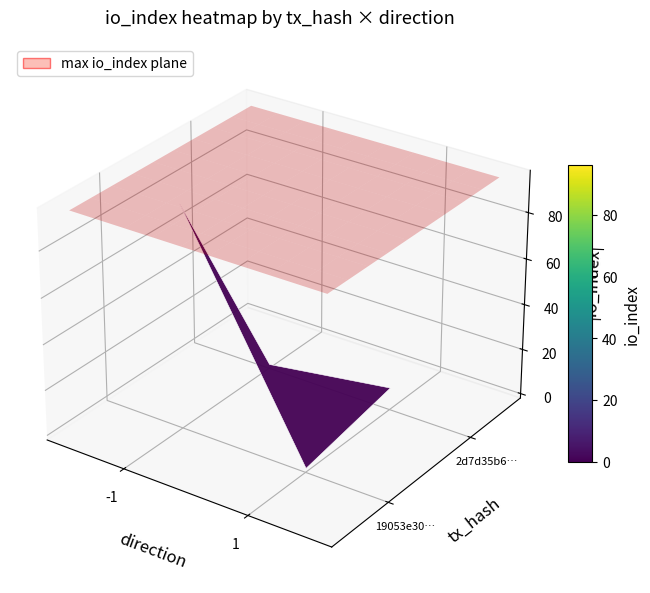

The value of 2d7d35b667e441c91ec33e5b79e1734bf59a814 at direction is 1. True or false?

False